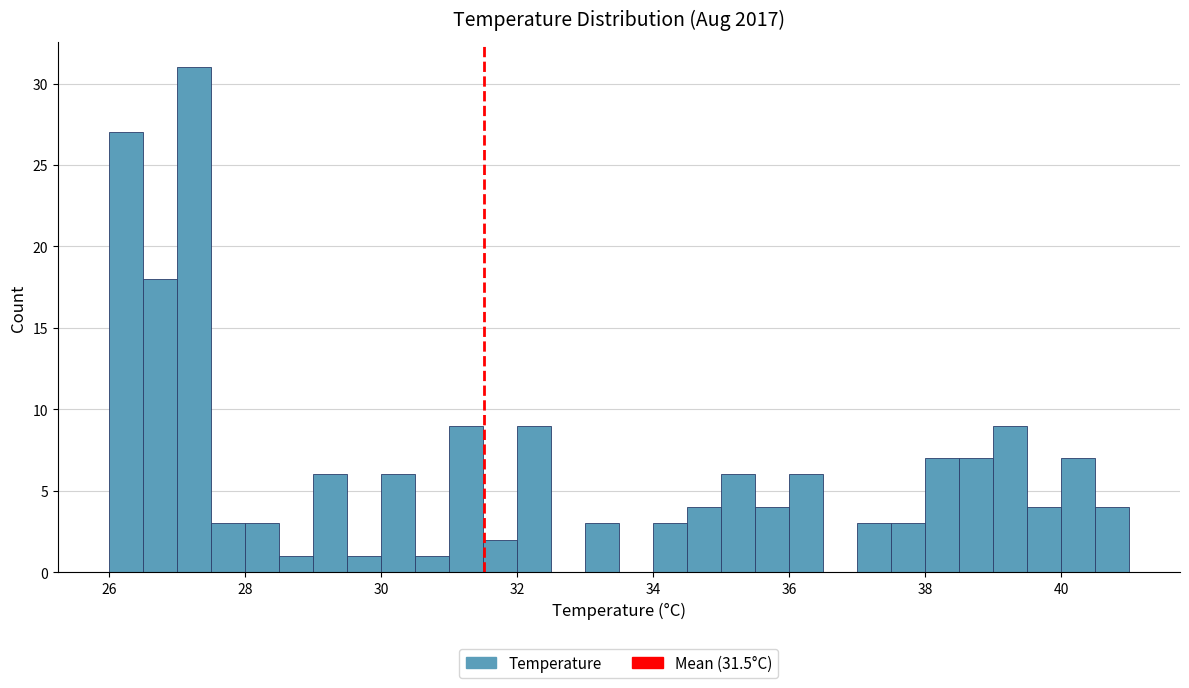

Read against the x-axis, roughly where is the centre of the tallest bar?

27.2